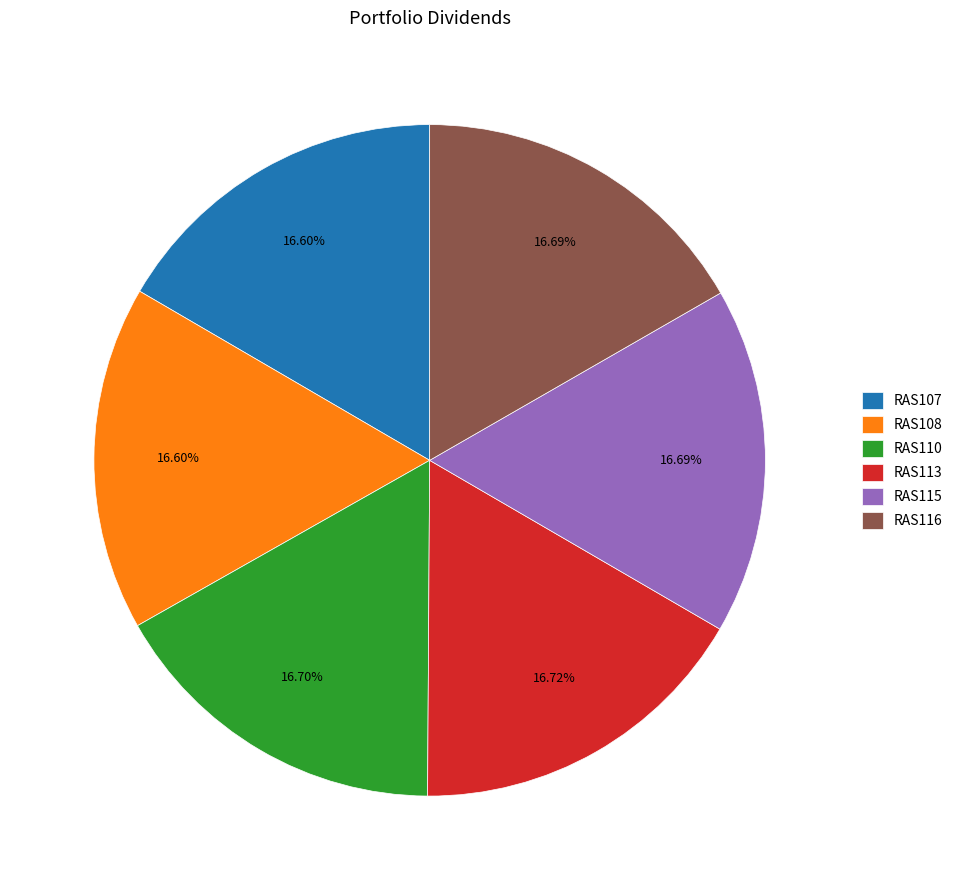

How many slices are in this pie chart?

6